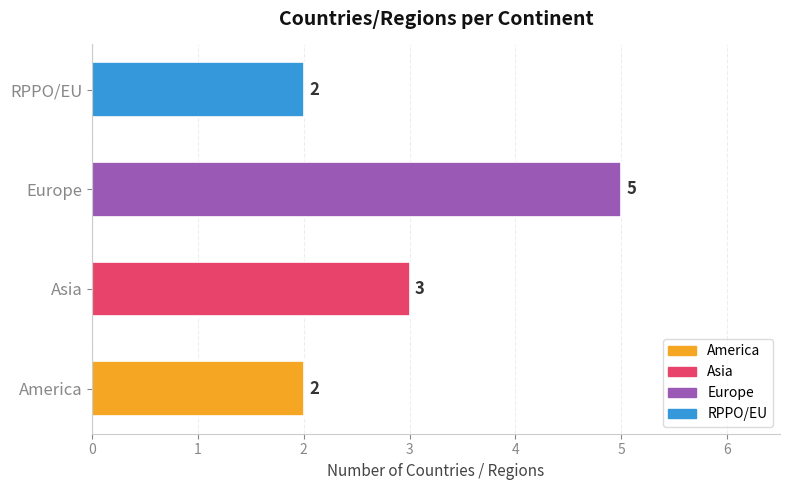

Count the values in the range 2 to 5.

4